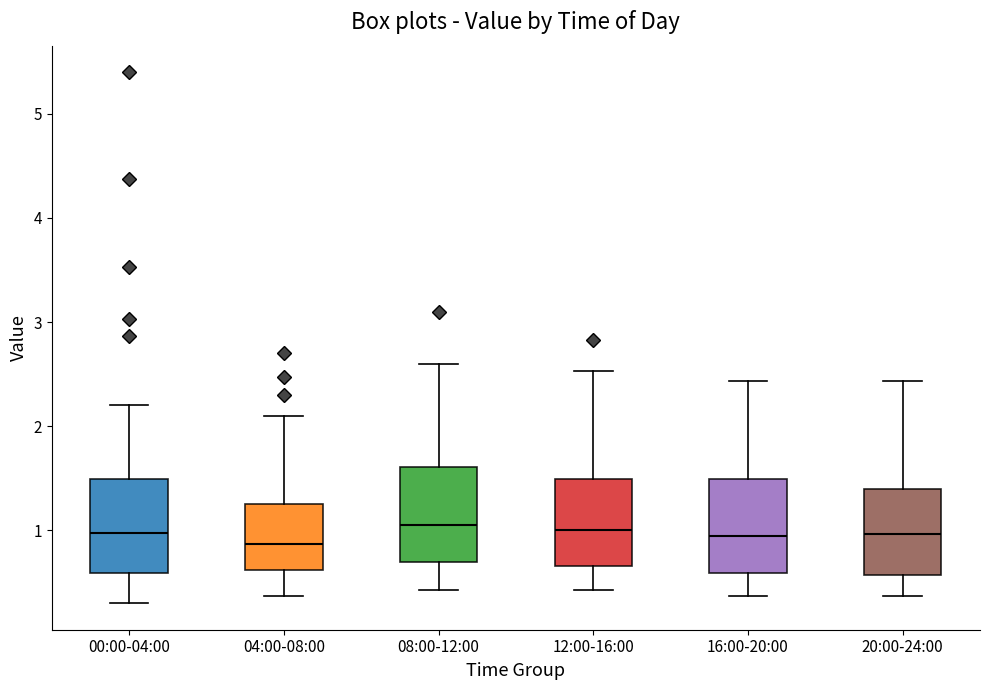

Reading left to right, read every box against the y-axis: the position of its median line, the range the box covers, and the ends of its whiskers. The values are not printed on the chart, so give them approximately, as read against the axis.

00:00-04:00: median 1.0, box 0.6 to 1.5, whiskers 0.3 to 2.2
04:00-08:00: median 0.9, box 0.6 to 1.3, whiskers 0.4 to 2.1
08:00-12:00: median 1.1, box 0.7 to 1.6, whiskers 0.4 to 2.6
12:00-16:00: median 1.0, box 0.7 to 1.5, whiskers 0.4 to 2.5
16:00-20:00: median 1.0, box 0.6 to 1.5, whiskers 0.4 to 2.4
20:00-24:00: median 1.0, box 0.6 to 1.4, whiskers 0.4 to 2.4